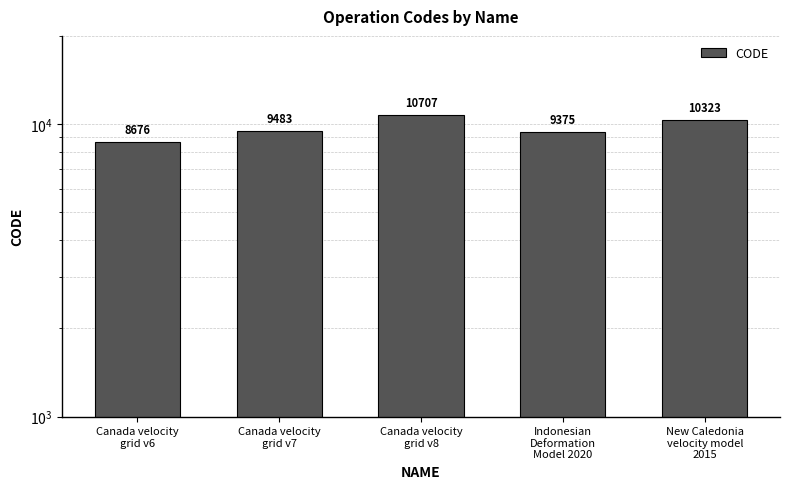

What is the label of the 2nd bar from the left?

Canada velocity
grid v7